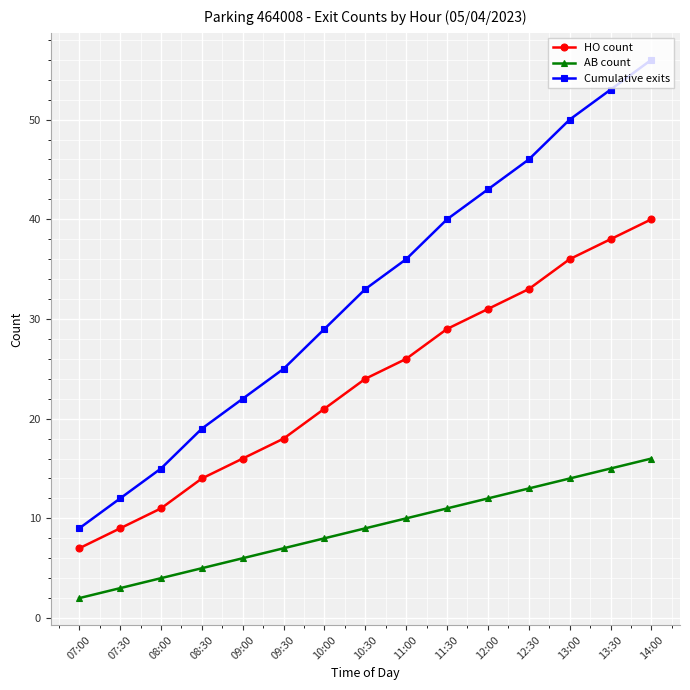

Is this an area chart (filled region under the line)?

No